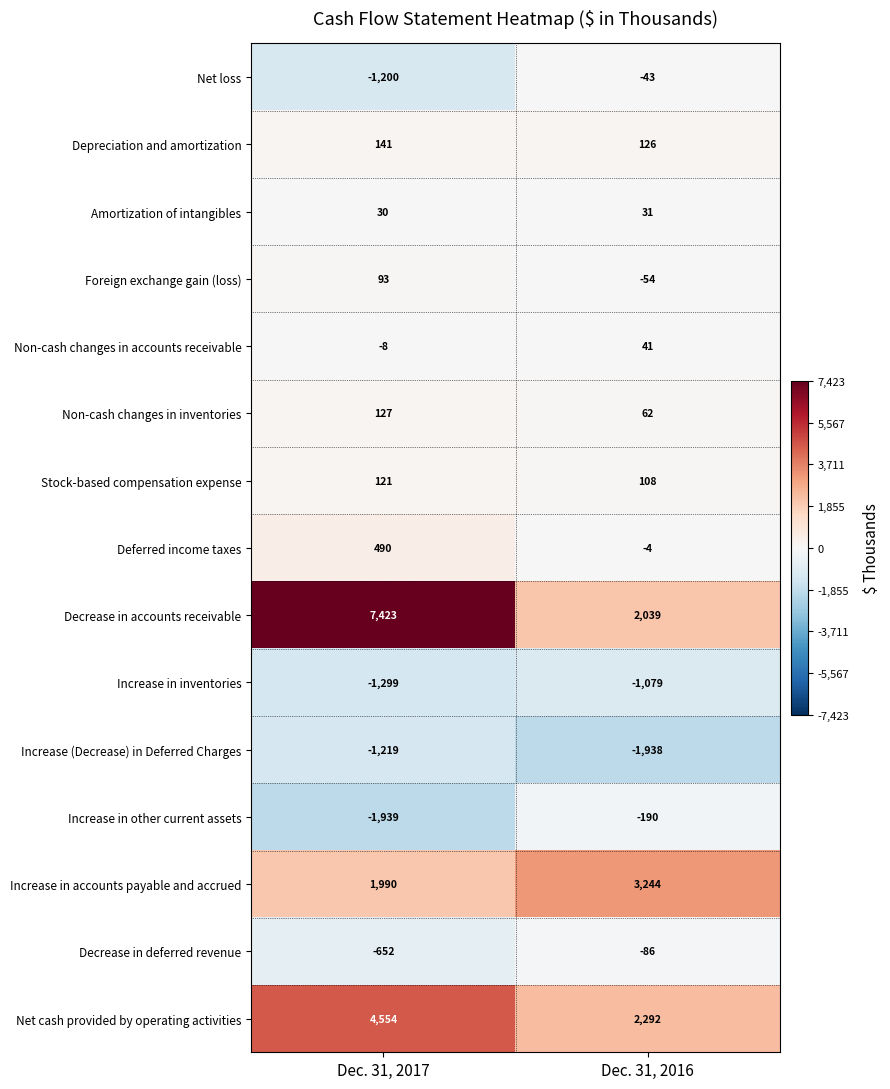

Which category has the highest value in the Non-cash changes in inventories series?

Dec. 31, 2017